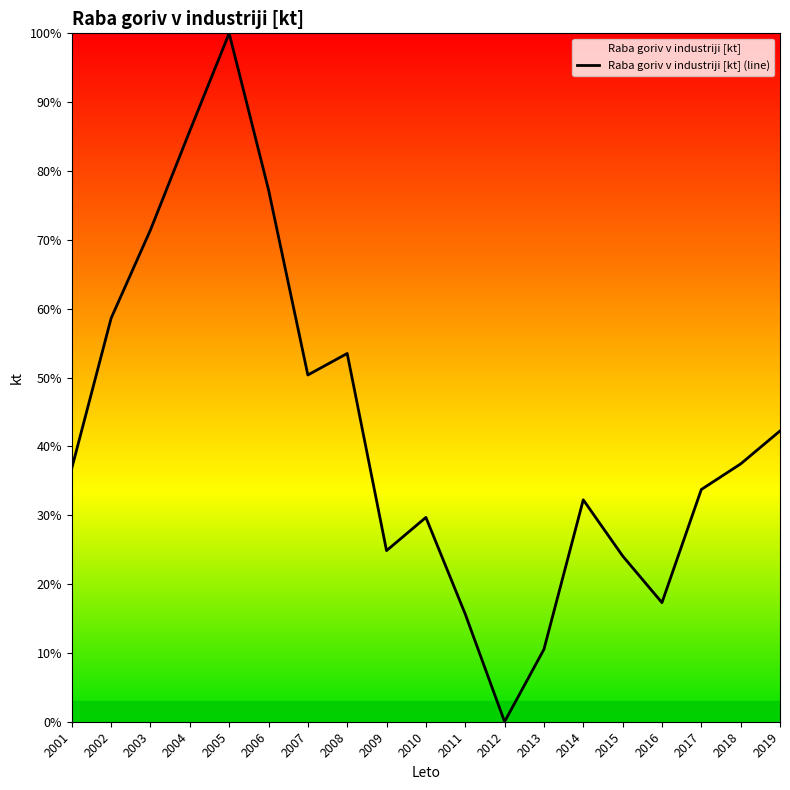

How many interior local valleys (lower than both neighbors) does the data have?

4